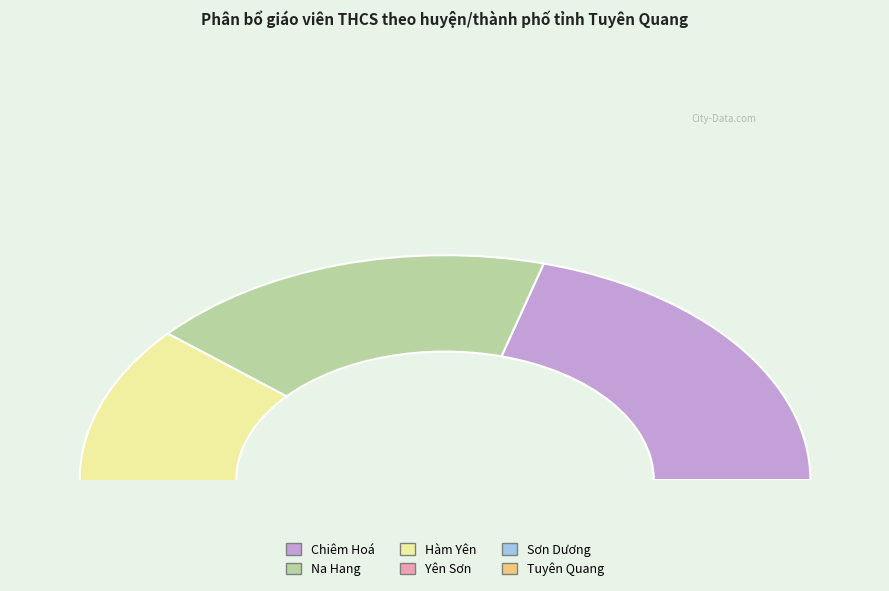

Does Na Hang represent more than half of the total?

No